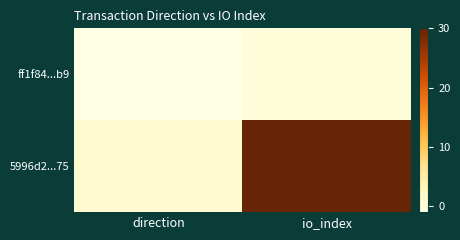

At which category is the sum across all series the highest?

io_index